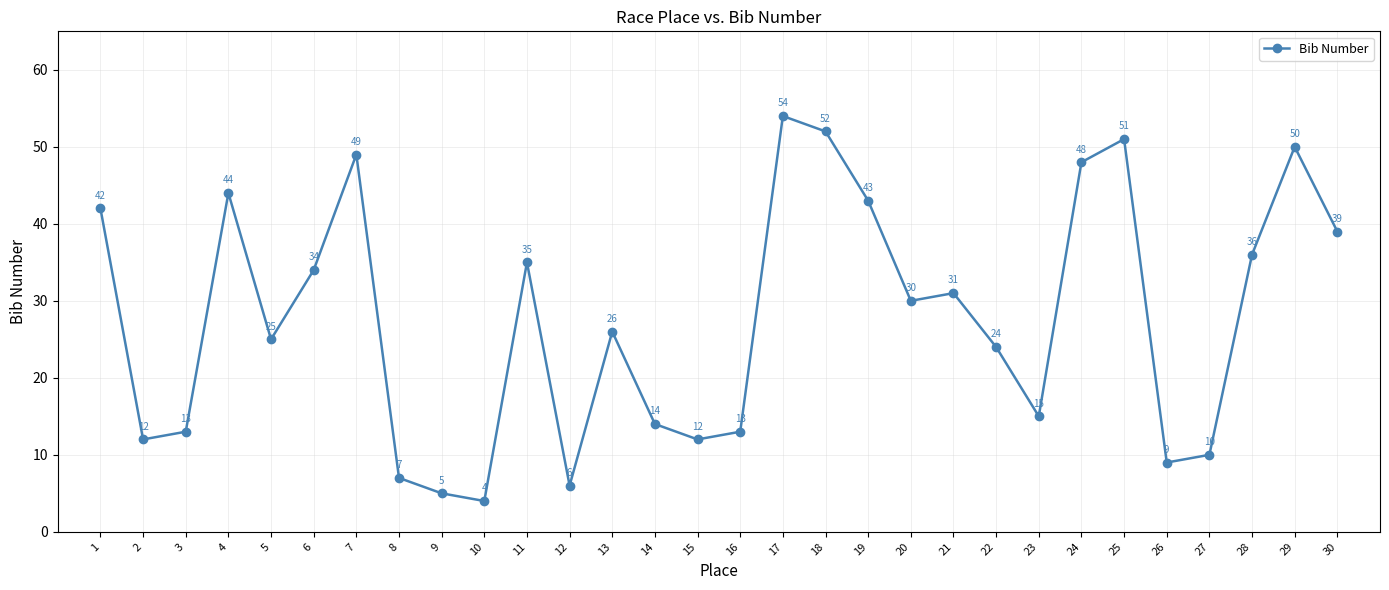

How many lines are shown in the chart?

1